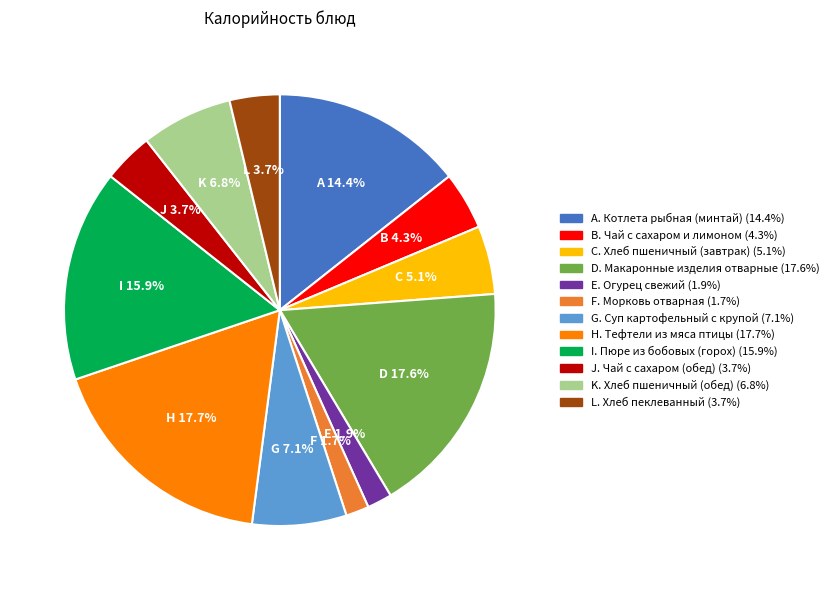

Does any single category account for the majority?

No